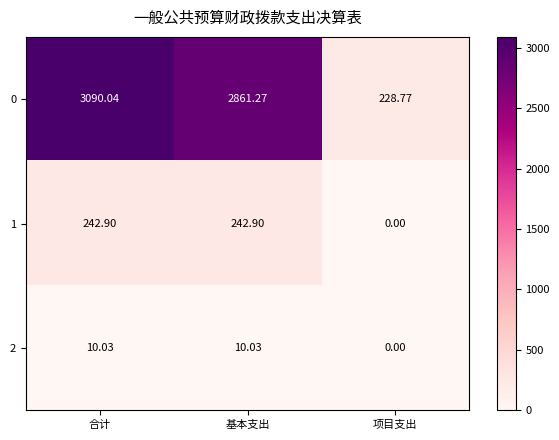

At which category is the sum across all series the highest?

合计